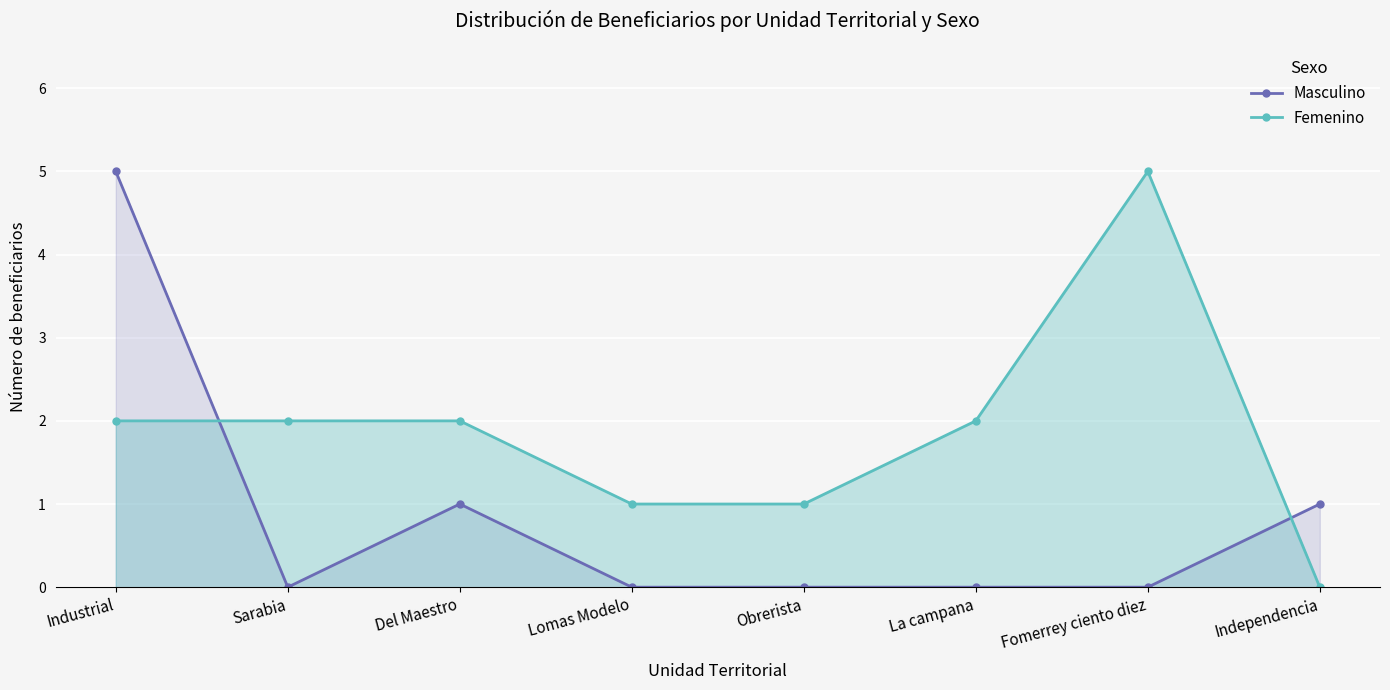

List the series in order of their overall mean, lowest first.

Masculino, Femenino